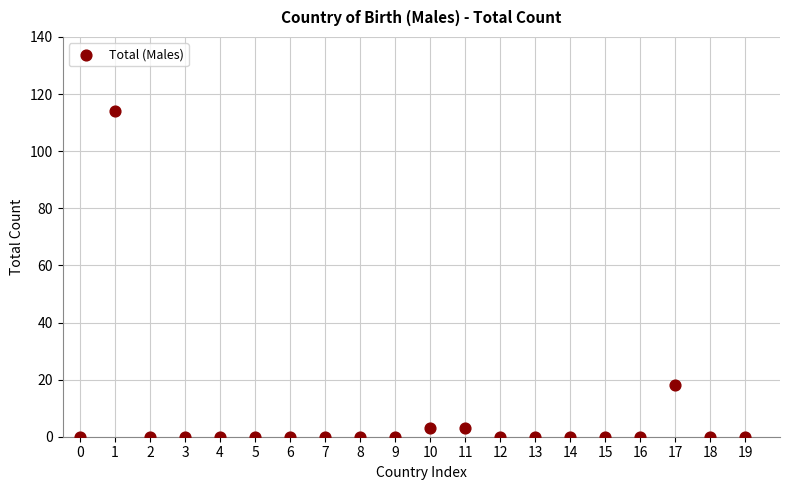

What Y value in the scatter plot is closest to 57?

18